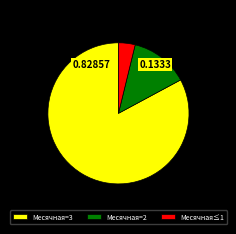

Is the sum of Месячная=3 and Месячная≤1 greater than half?

Yes